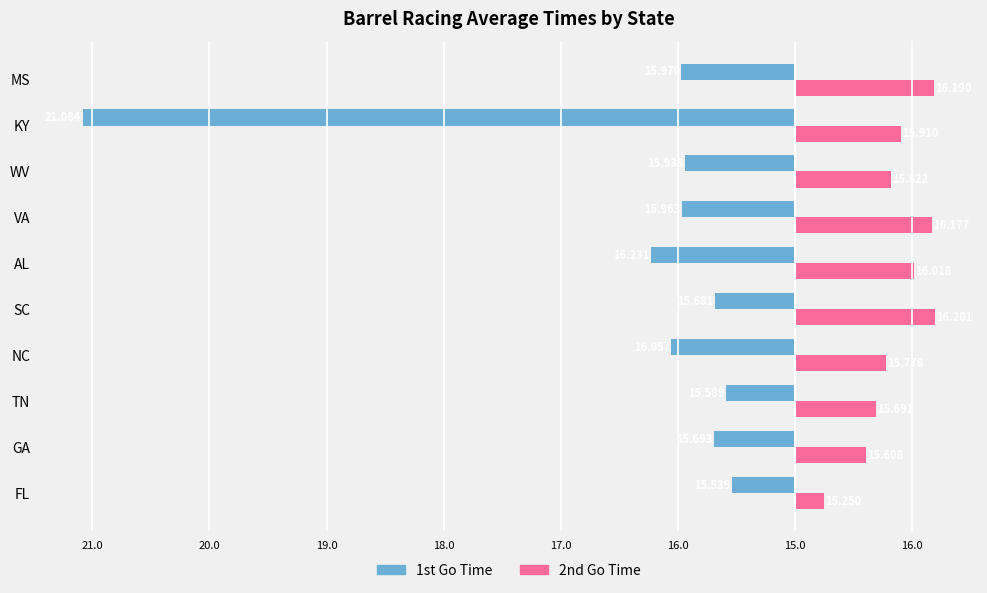

What are all the series names shown in the legend?

1st Go Time, 2nd Go Time